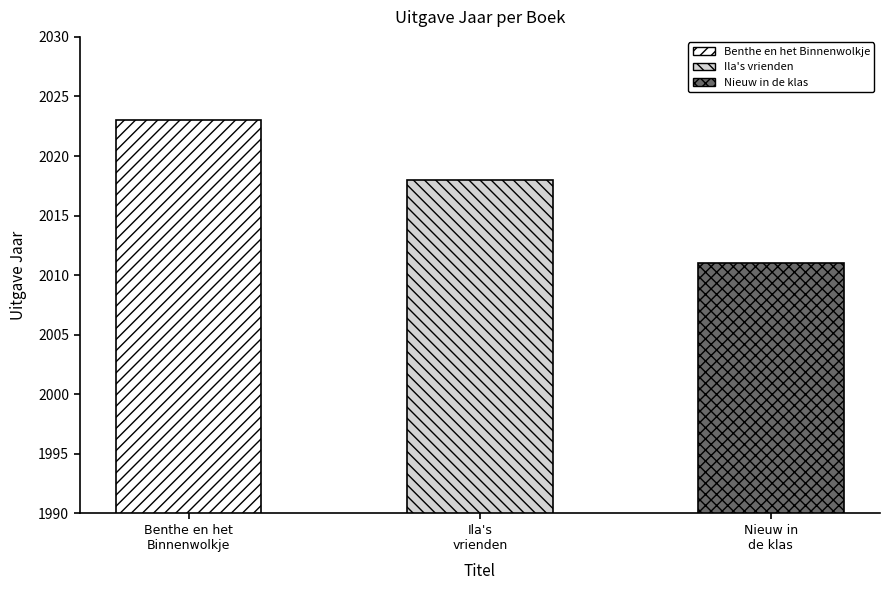

Rank the categories by value from highest to lowest.

Benthe en het Binnenwolkje, Ila's vrienden, Nieuw in de klas